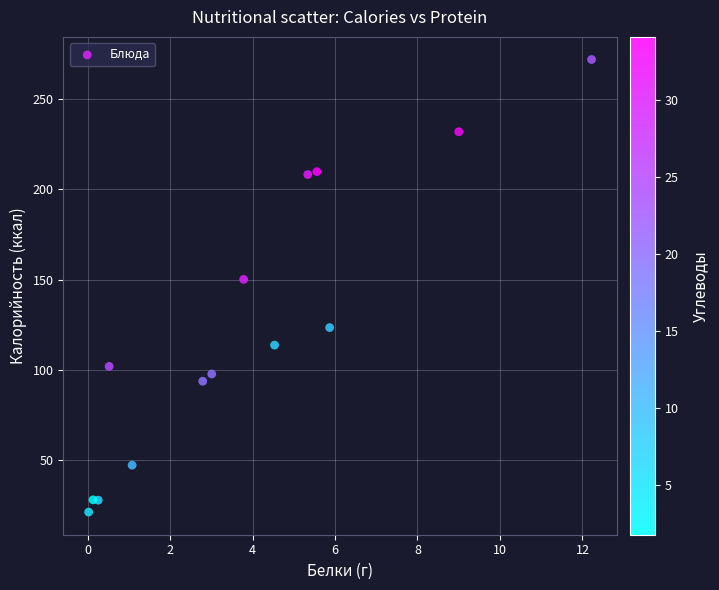

What Y value in the scatter plot is closest to 146?

150.2